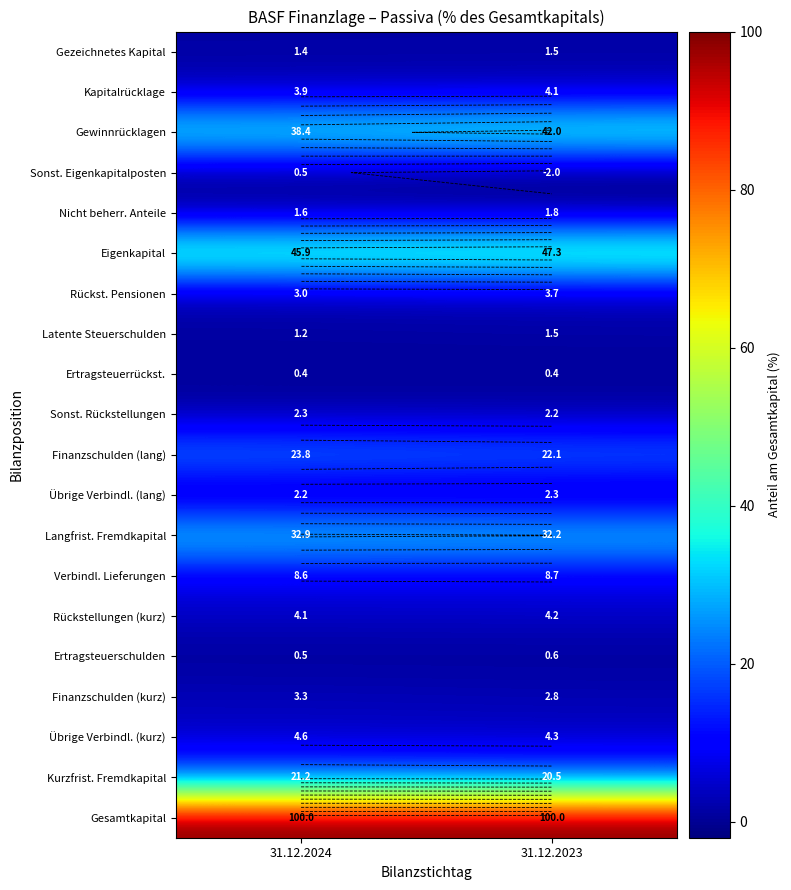

At 31.12.2023, list the series in order from largest to smallest.

Gesamtkapital, Eigenkapital, Gewinnrücklagen, Langfrist. Fremdkapital, Finanzschulden (lang), Kurzfrist. Fremdkapital, Verbindl. Lieferungen, Übrige Verbindl. (kurz), Rückstellungen (kurz), Kapitalrücklage, Rückst. Pensionen, Finanzschulden (kurz), Übrige Verbindl. (lang), Sonst. Rückstellungen, Nicht beherr. Anteile, Gezeichnetes Kapital, Latente Steuerschulden, Ertragsteuerschulden, Ertragsteuerrückst., Sonst. Eigenkapitalposten